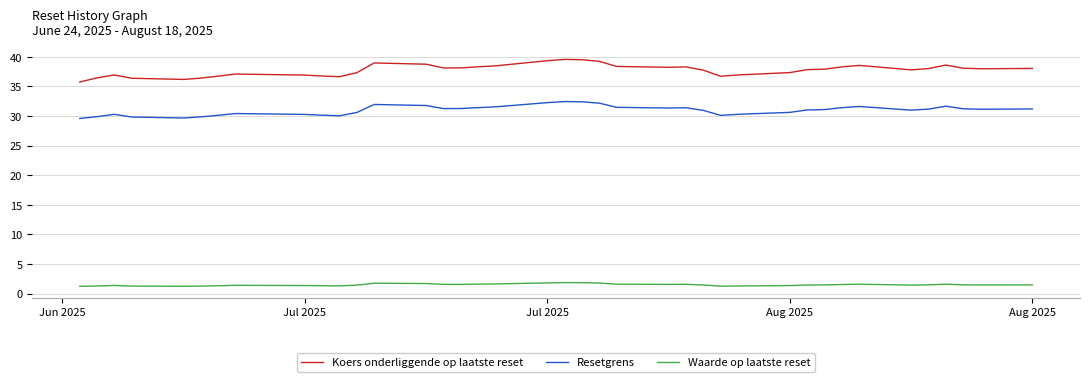

Does the chart display data point markers on the line(s)?

No